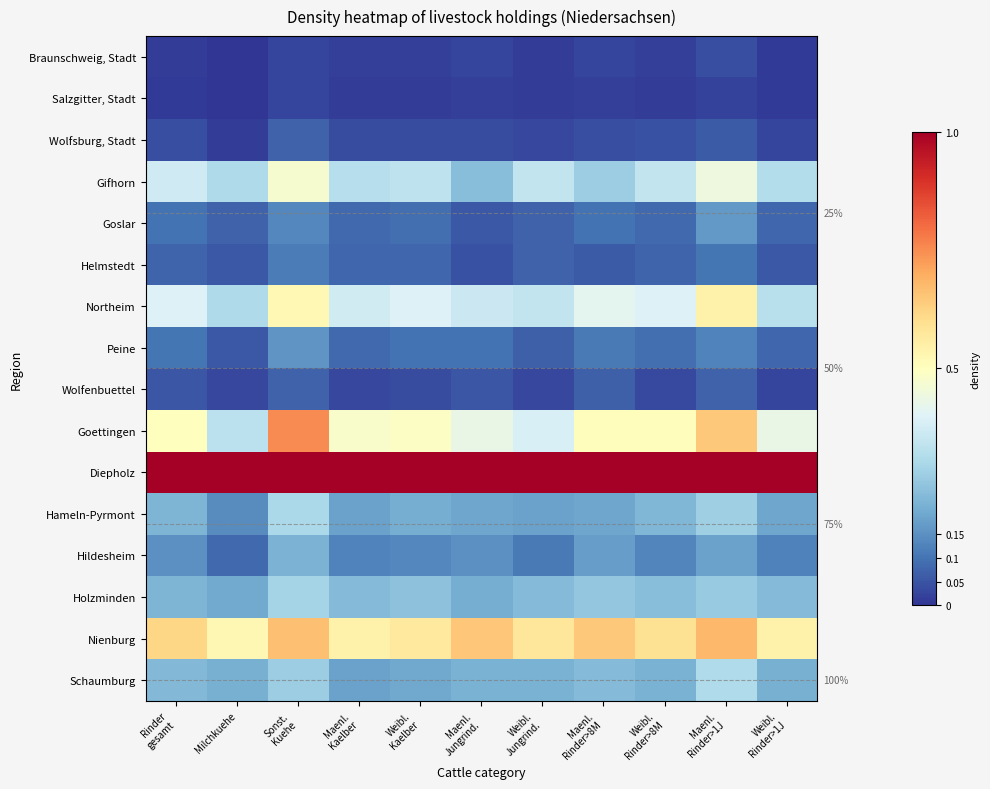

What is the total value across all series at Milchkuehe?

3.3